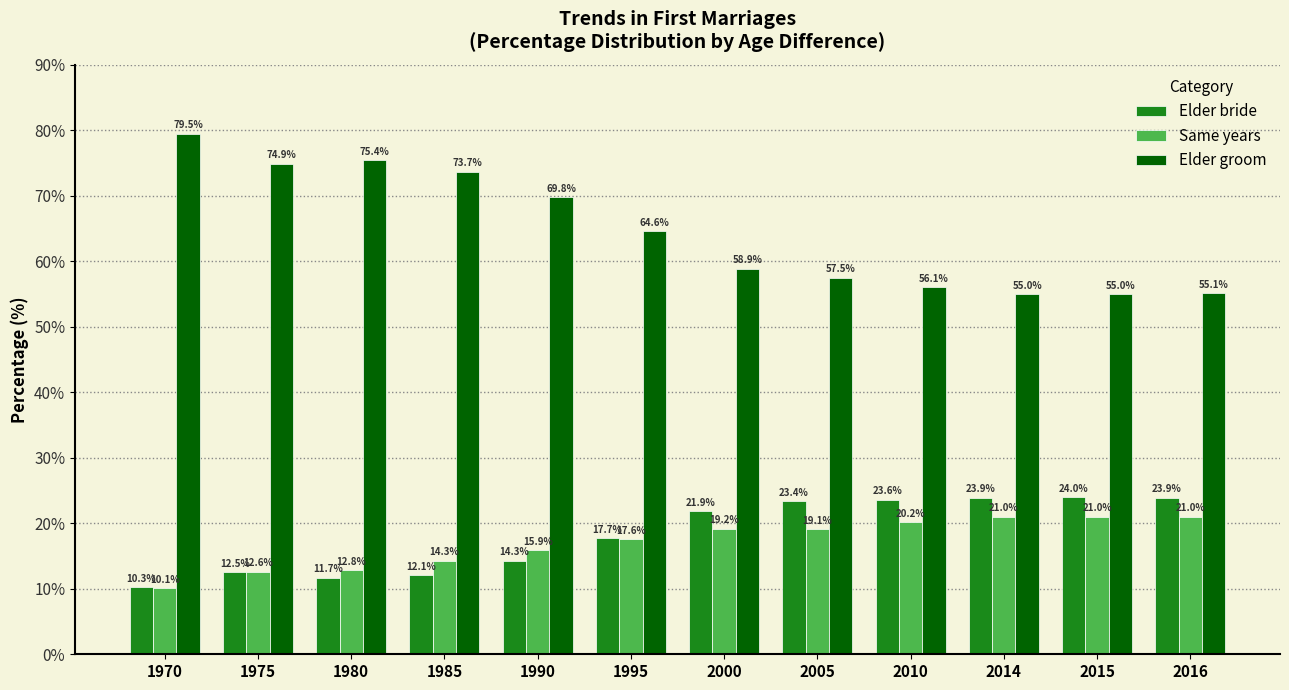

Which series has the widest spread of values?

Elder groom